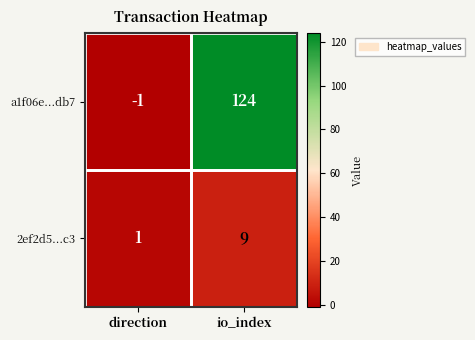

How many data points in a1f06e...db7 are less than 124?

1